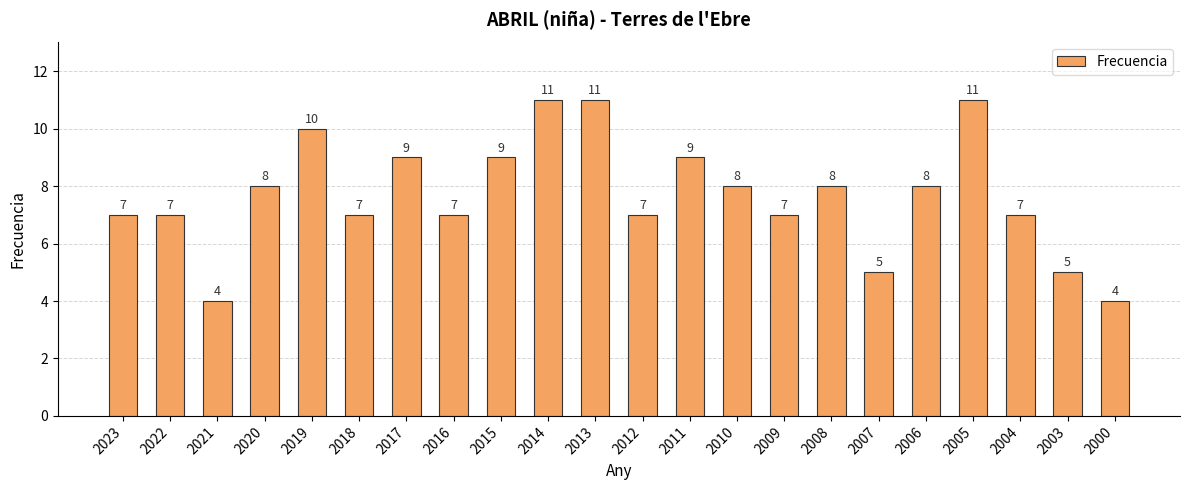

What is the minimum value shown in the chart?

4